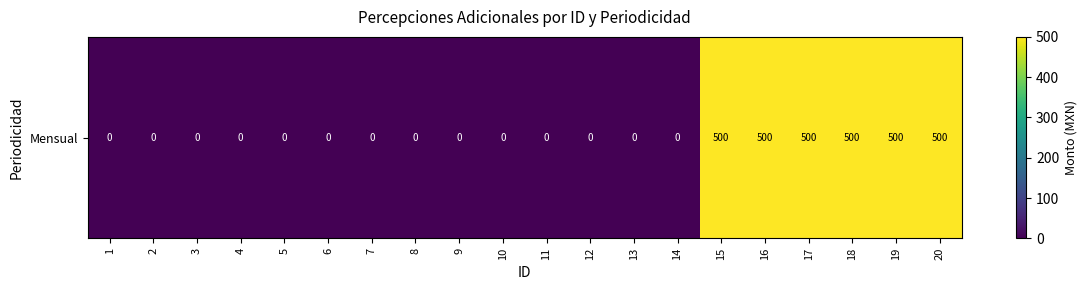

How many values are between 0 and 500?

20